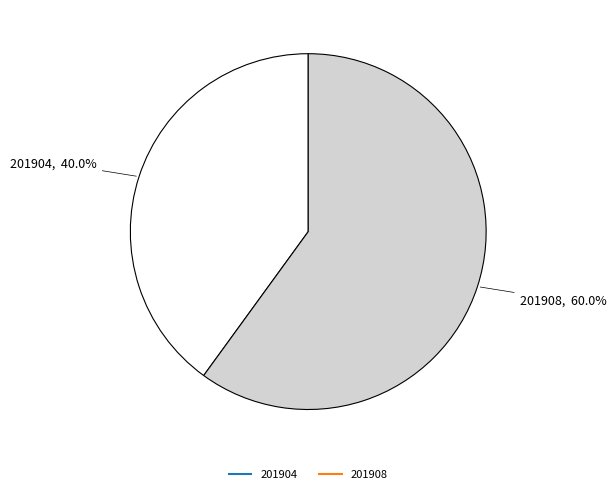

Count the number of slices in the pie.

2